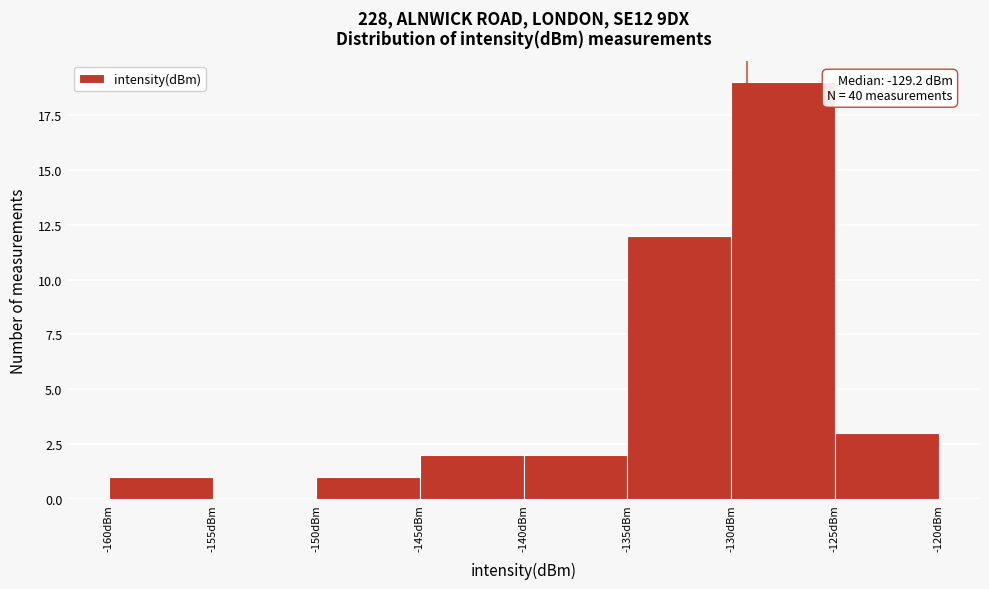

Which range on the x-axis has the tallest bar?

-130 to -125